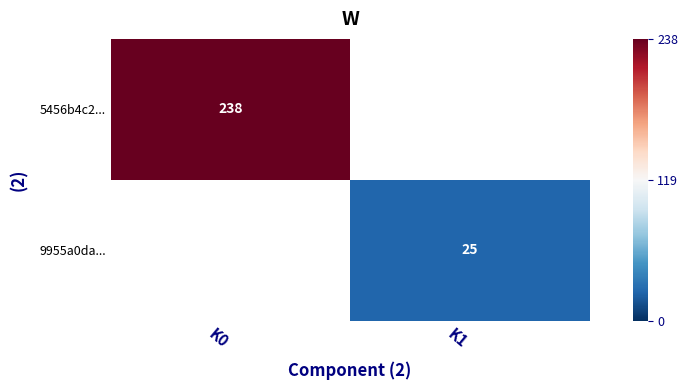

True or false: 5456b4c2... has a value of 416 at K0.

False